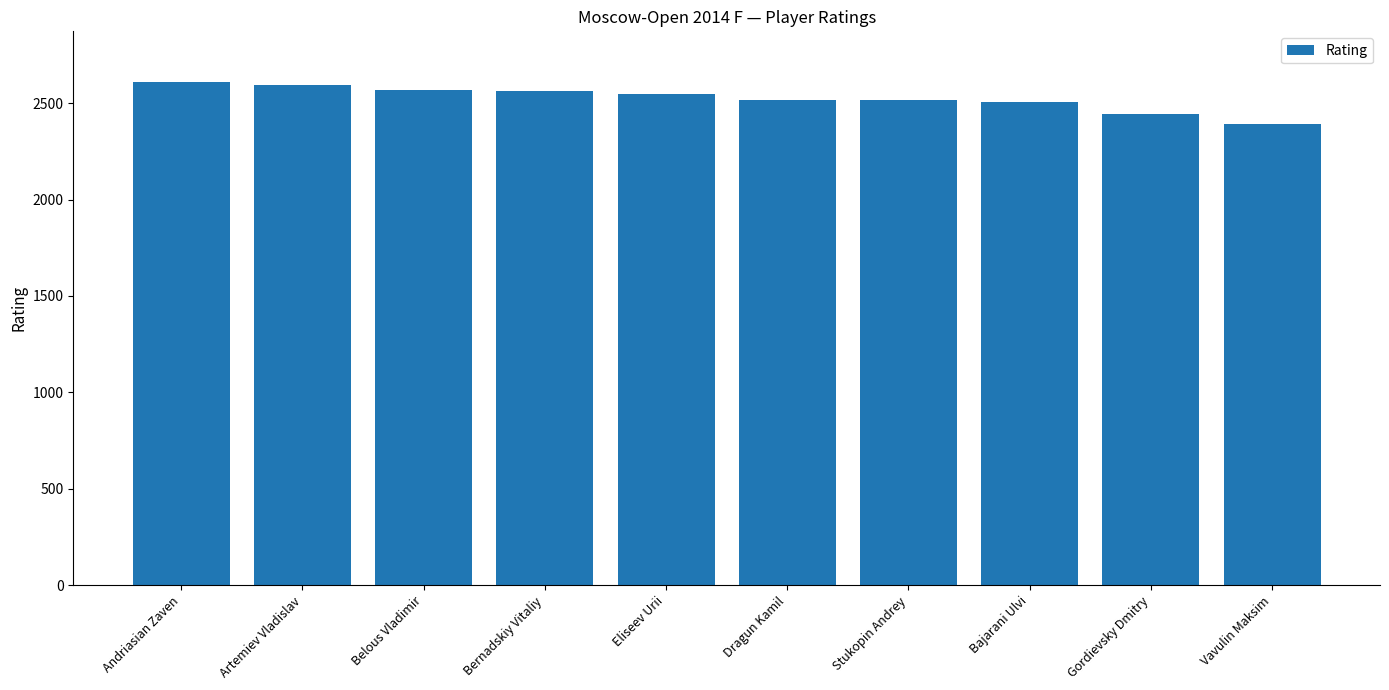

Where does the data first go above 2549?

Andriasian Zaven